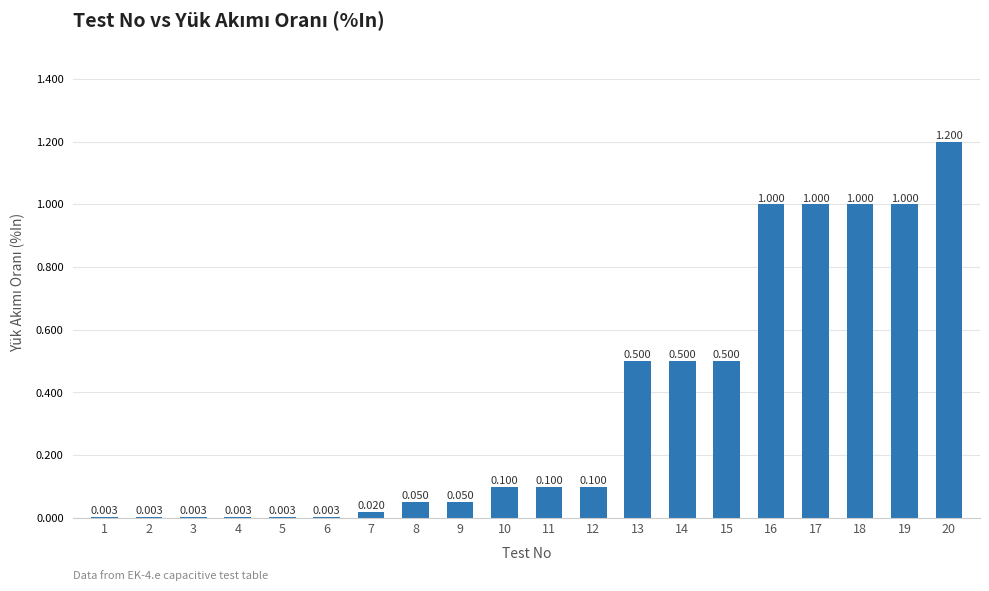

How many distinct data groups are displayed?

1